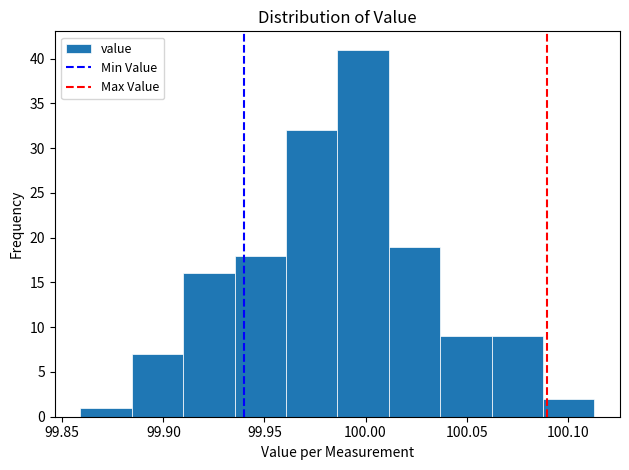

Reading left to right, list every bar in this chart as the range it spans on the x-axis followed by its height. Neither the bar edges nor the heights are printed on the chart, so give them approximately, as read against the axes.

99.860 to 99.885: 1
99.885 to 99.910: 7
99.910 to 99.935: 16
99.935 to 99.960: 18
99.960 to 99.985: 32
99.985 to 100.010: 41
100.010 to 100.035: 19
100.035 to 100.060: 9
100.060 to 100.090: 9
100.090 to 100.115: 2